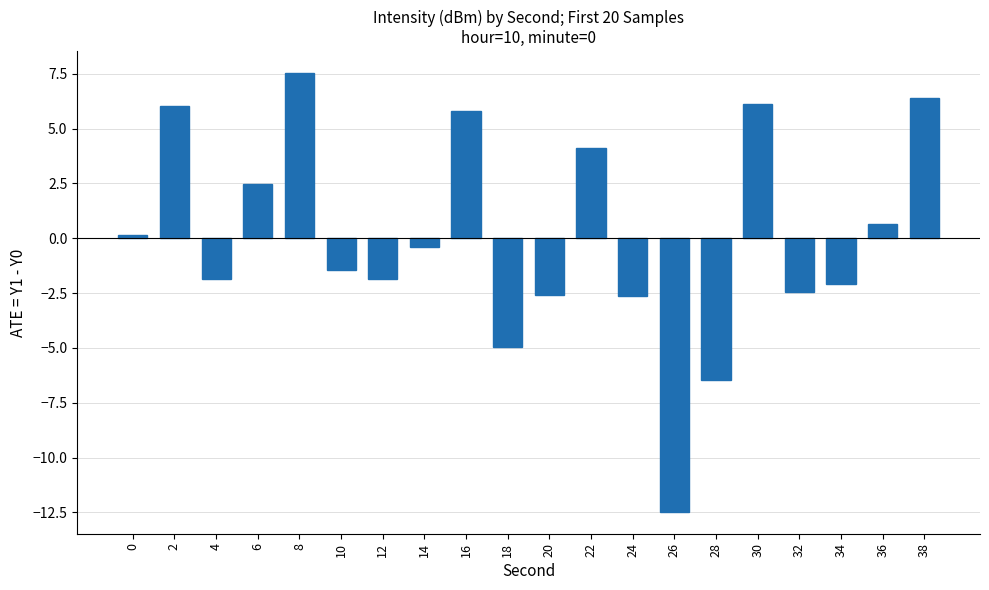

What is the value of the 8th bar from the left?

-0.4